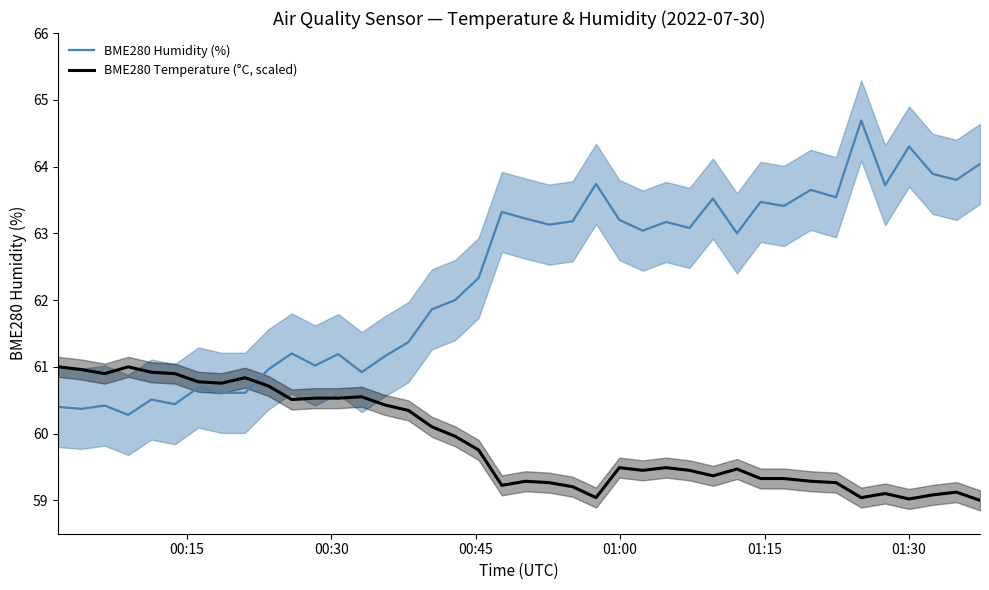

What is the highest value of the BME280 Temperature (°C, scaled) series?

61.0